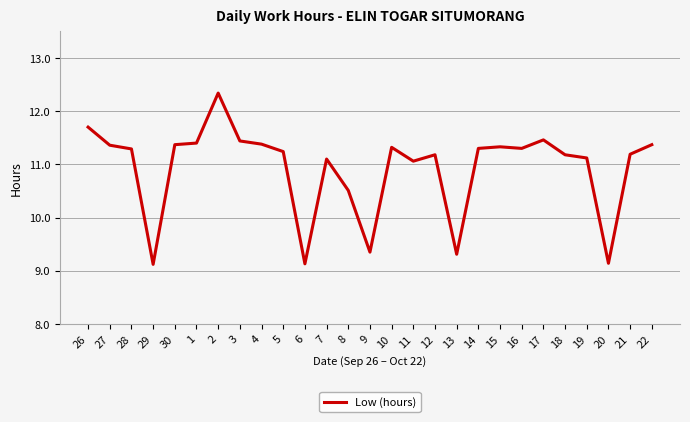

What is the difference between the values at 2 and 20?

3.2